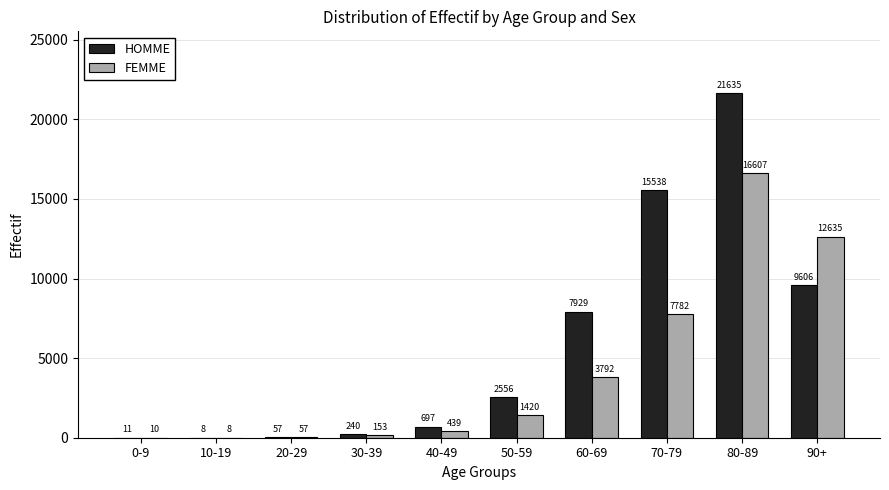

Reading left to right, extract all data points from this chart.

HOMME: 0-9=11	10-19=8	20-29=57	30-39=240	40-49=697	50-59=2556	60-69=7929	70-79=15538	80-89=21635	90+=9606
FEMME: 0-9=10	10-19=8	20-29=57	30-39=153	40-49=439	50-59=1420	60-69=3792	70-79=7782	80-89=16607	90+=12635